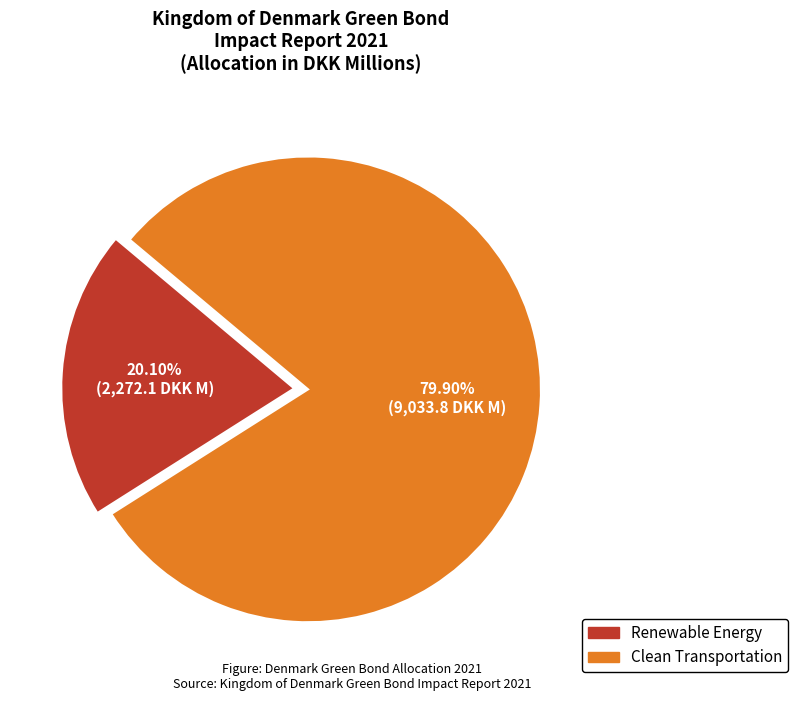

Rank the categories by value from highest to lowest.

Clean Transportation, Renewable Energy